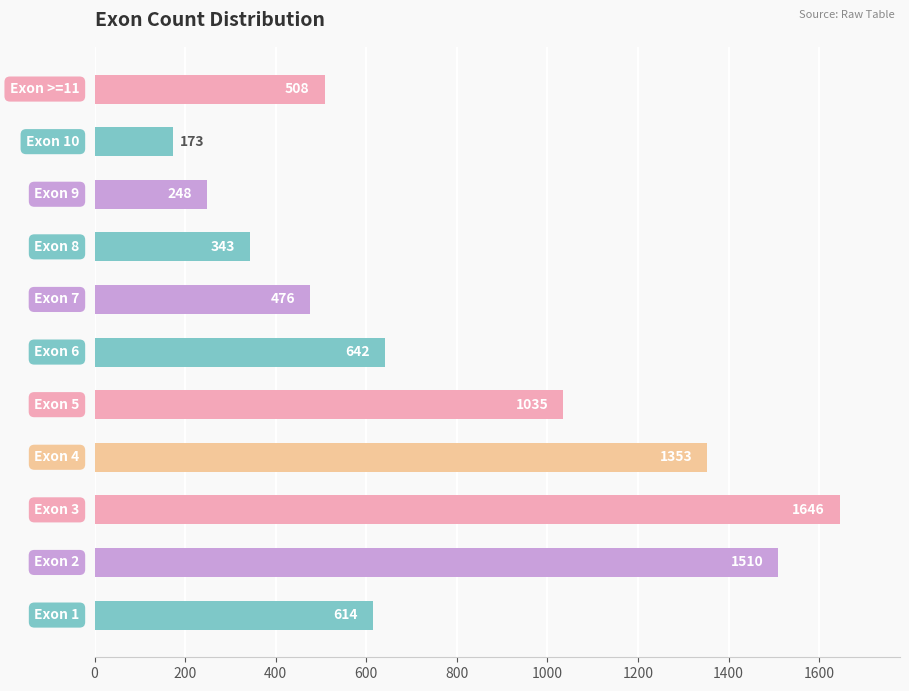

What is the average value?

777